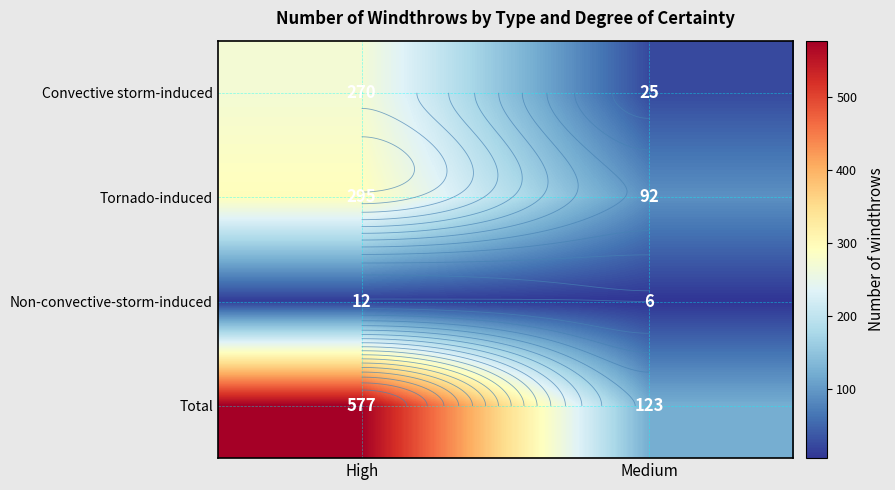

What is the sum of all Tornado-induced values?

387